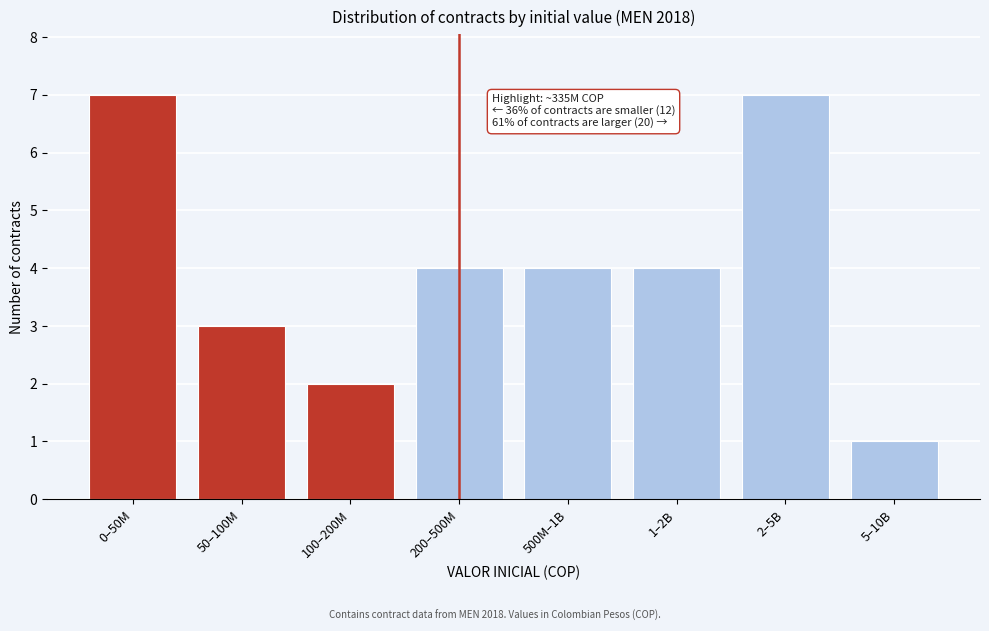

Reading left to right, list all the values displayed in this chart.

7	3	2	4	4	4	7	1